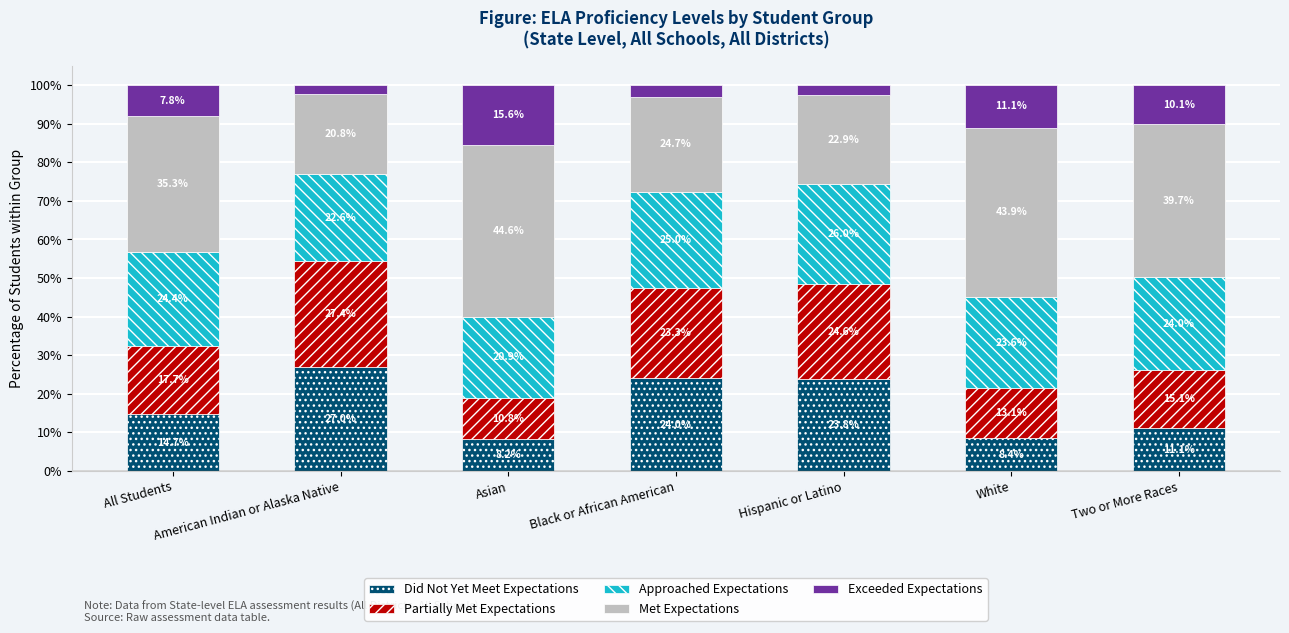

What is the label of the 6th bar from the right?

American Indian or Alaska Native